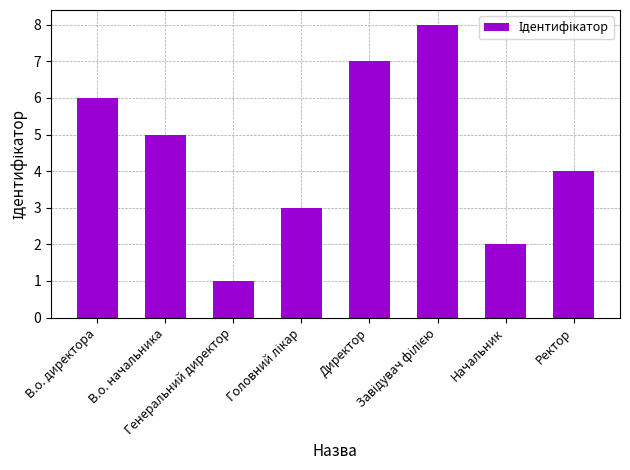

Does the chart contain stacked bars?

No